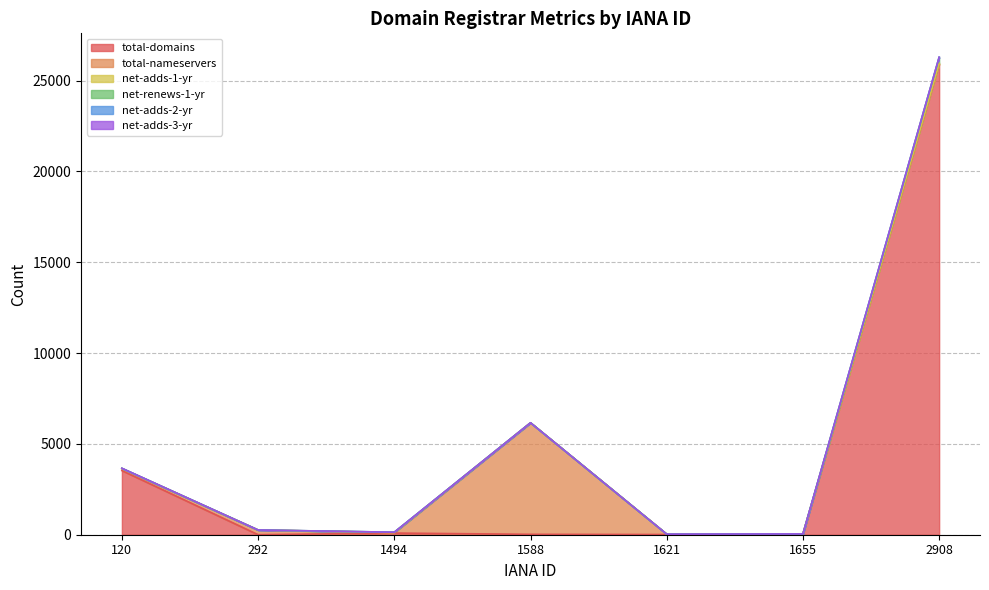

What is the sum of the total-nameservers values at 2908 and 292?

270